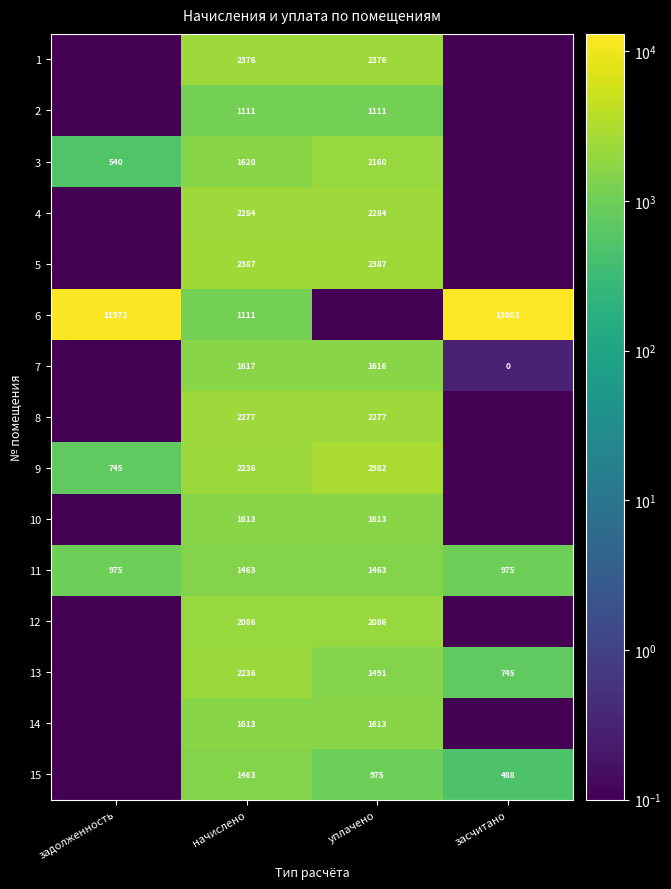

At how many categories does at least one series exceed 10524?

2